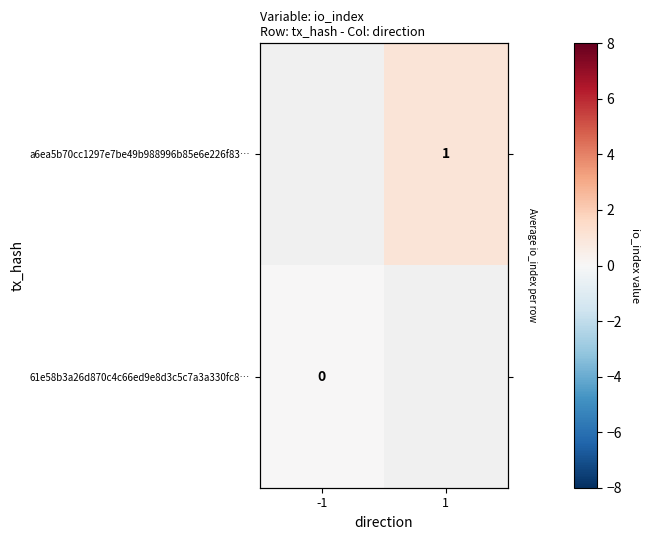

List the labels in order of a6ea5b70cc1297e7be49b988996b85e6e226f83… value, smallest first.

-1, 1